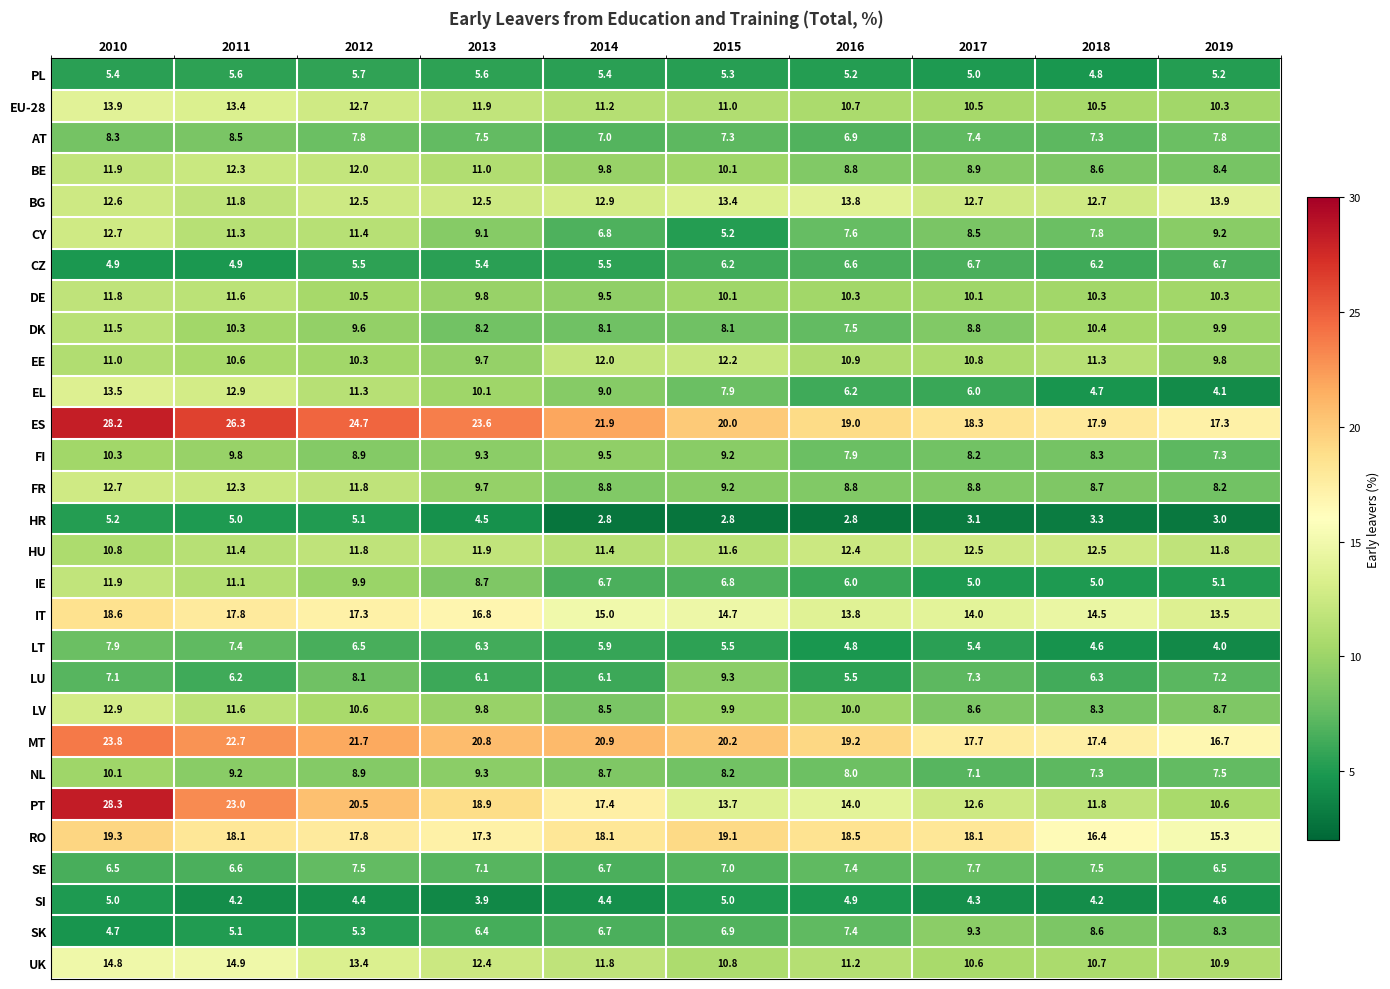

Count the number of categories in the chart.

10